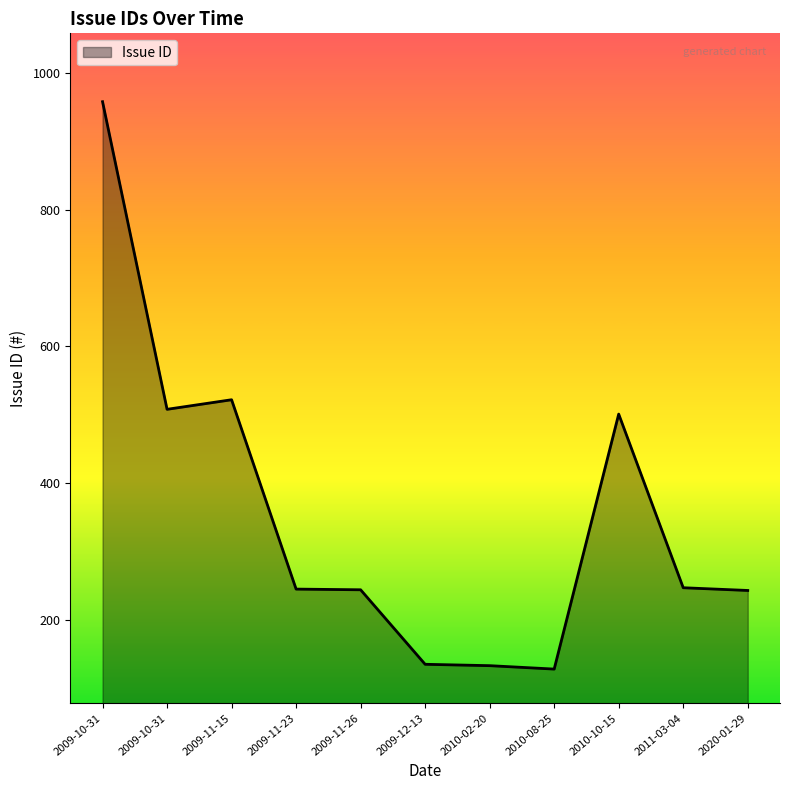

What is the difference between the second highest and minimum values?

394